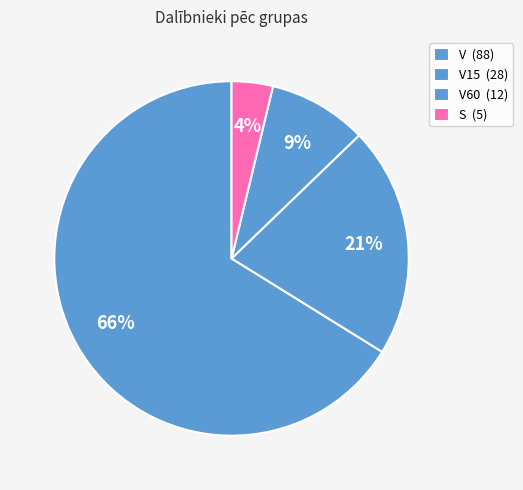

Is there a majority slice in this chart?

Yes